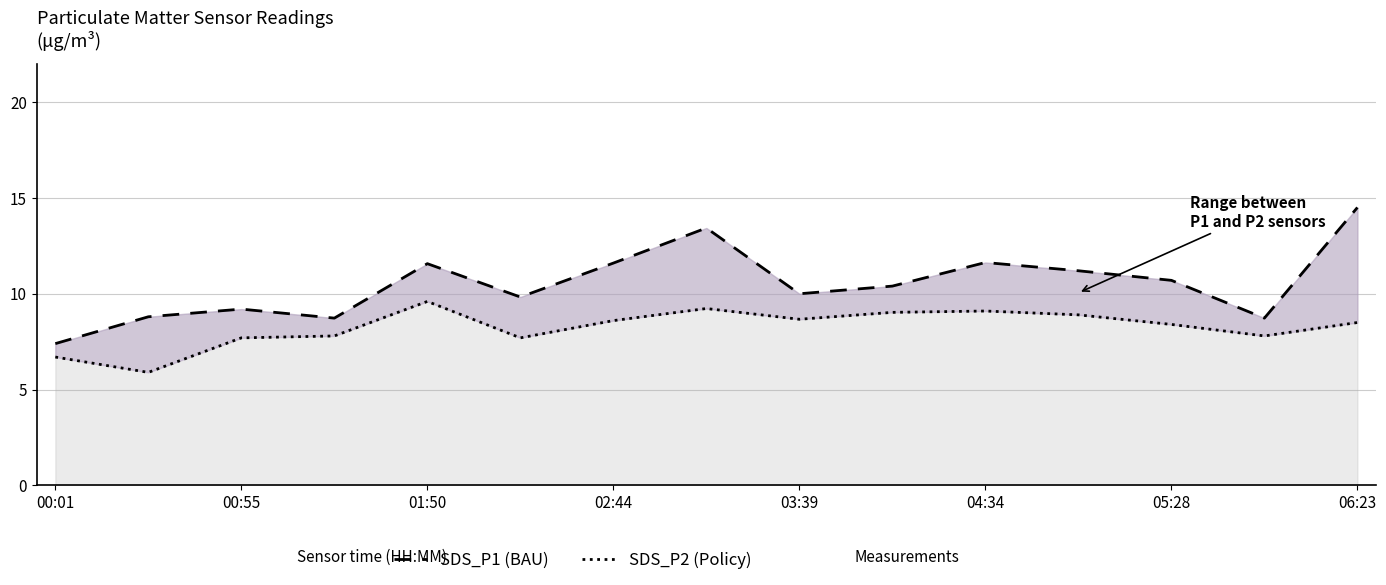

Does the chart have visible grid lines?

Yes